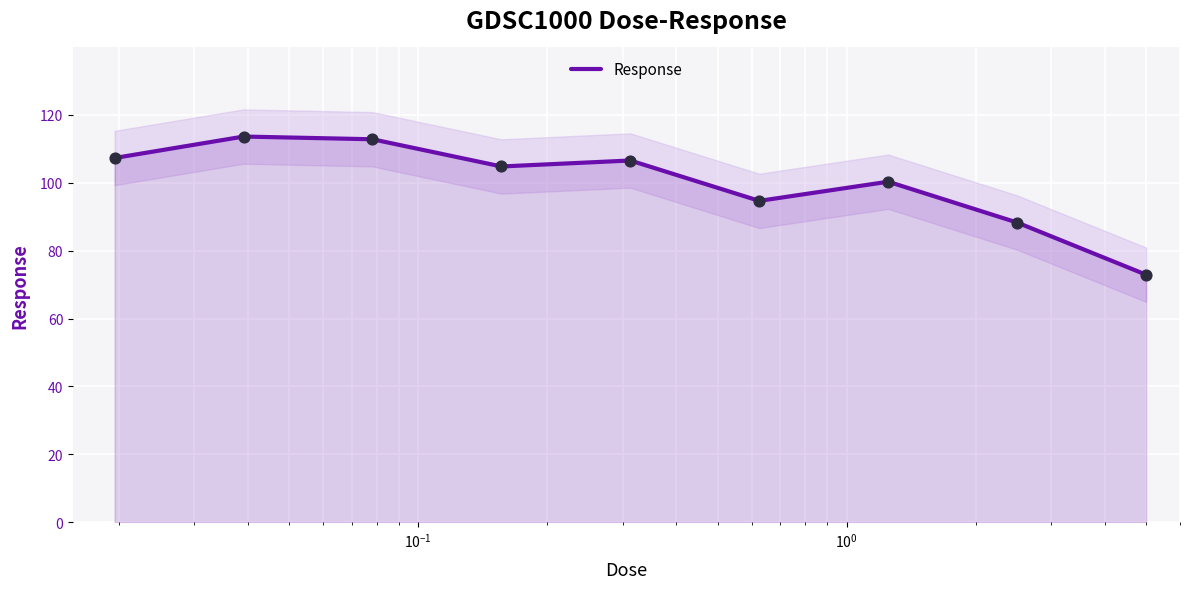

What is the maximum value for Response?

113.6